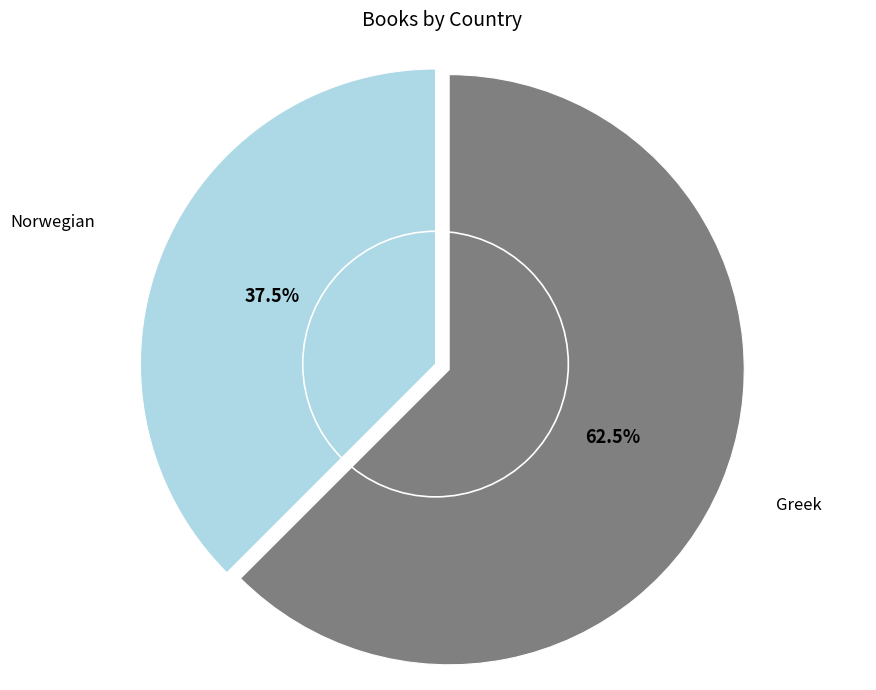

Rank the categories by value from lowest to highest.

Norwegian, Greek